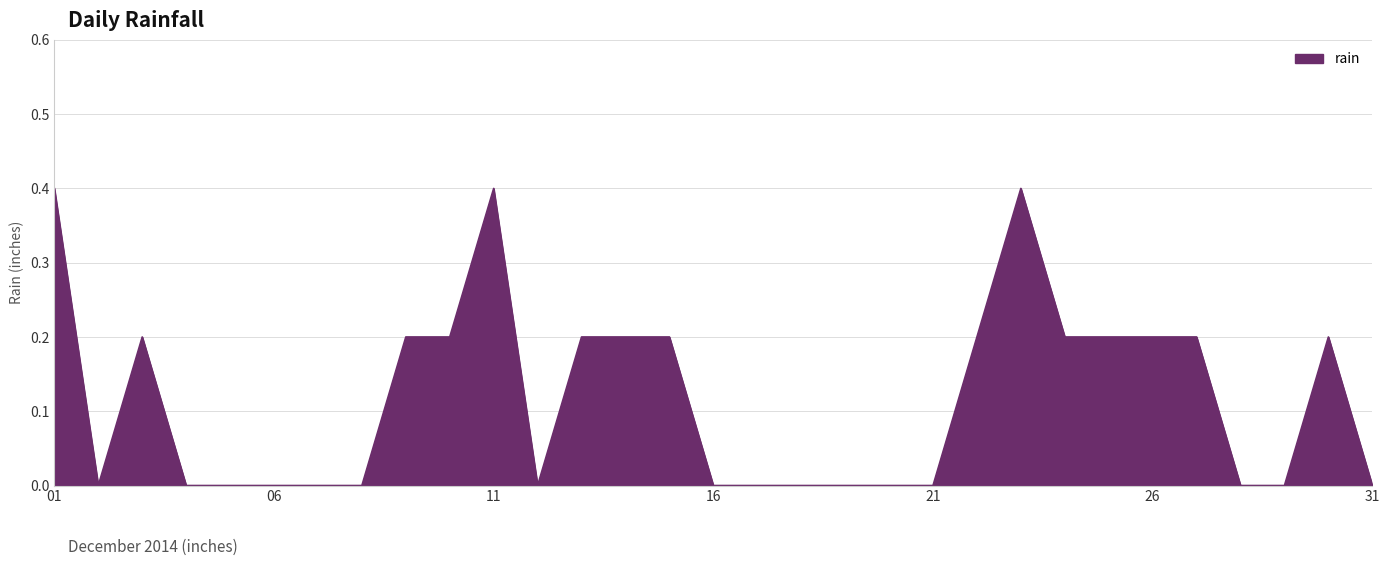

What is the difference between the maximum and minimum values?

0.4